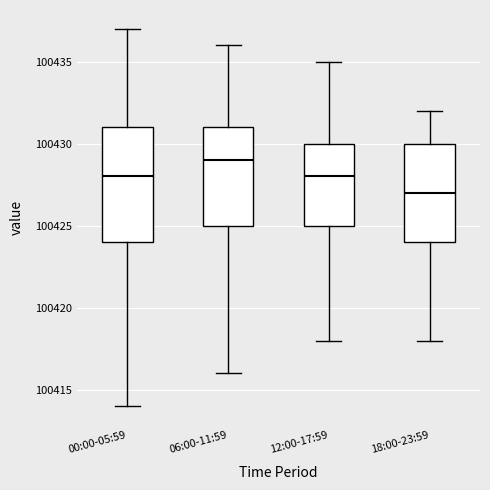

Which box's median line is the highest?

06:00-11:59